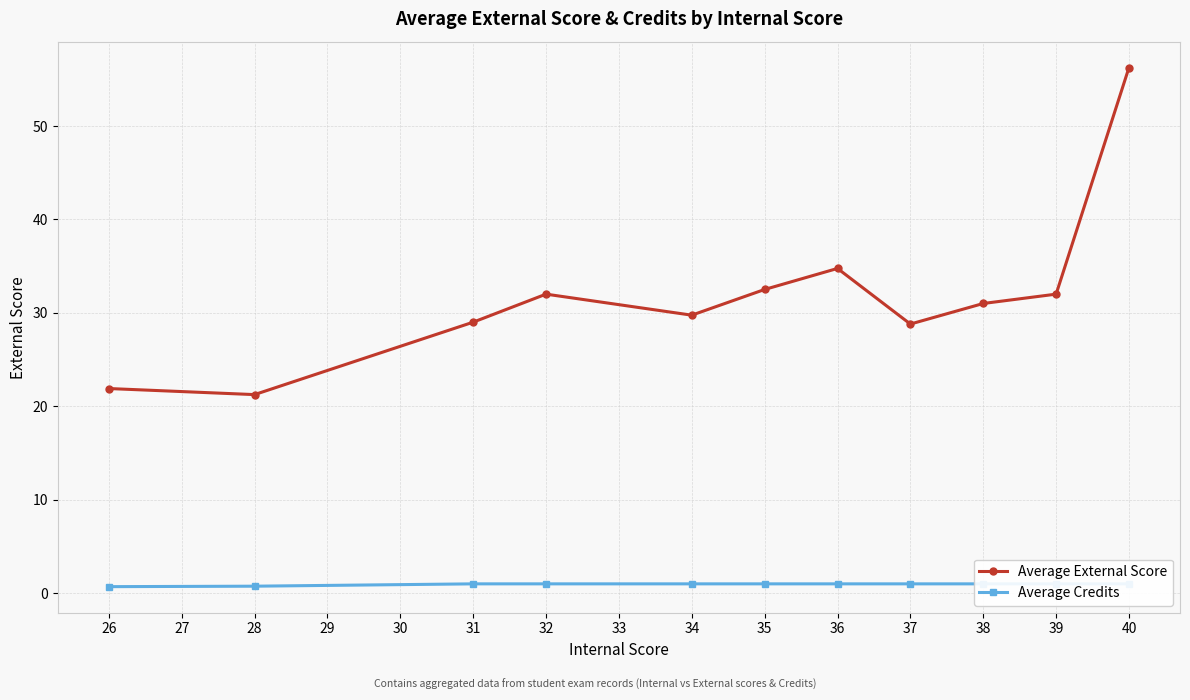

The value of Average External Score at 26 is 36.9. True or false?

False